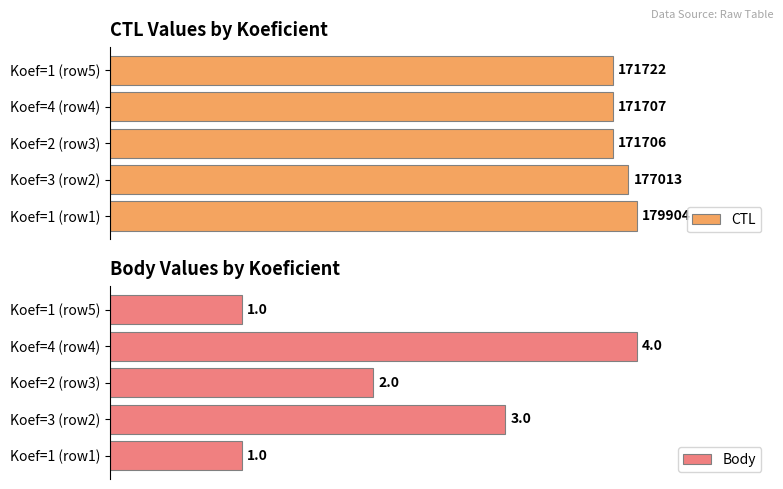

Which category has the highest value in the Body series?

Koef=4 (row4)